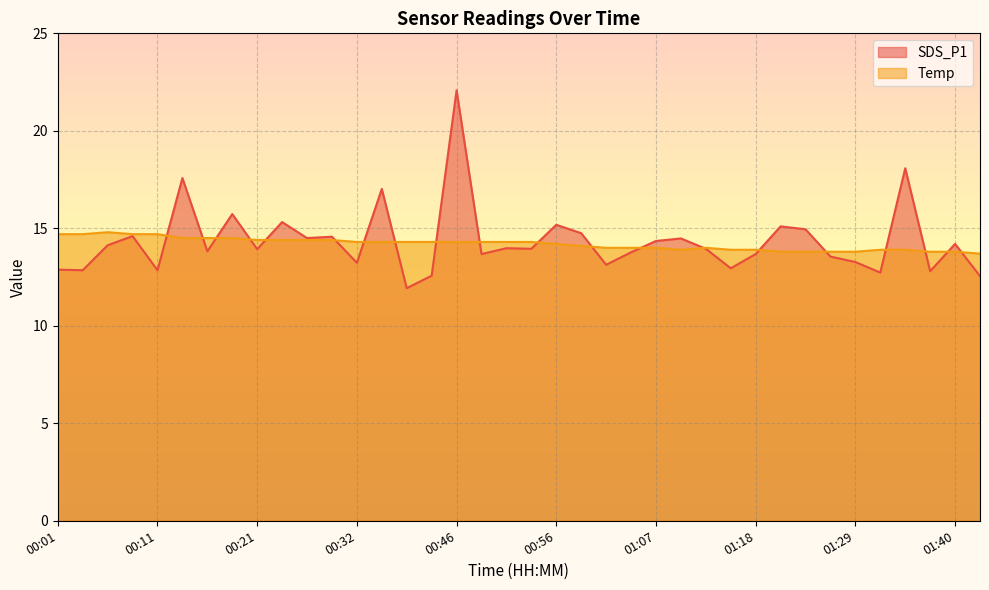

Is it true that Temp equals 19.1 at 00:32?

False